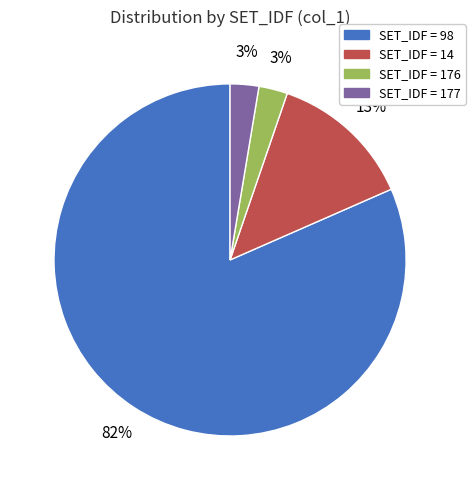

To the nearest percent, what is the average slice percentage?

25%